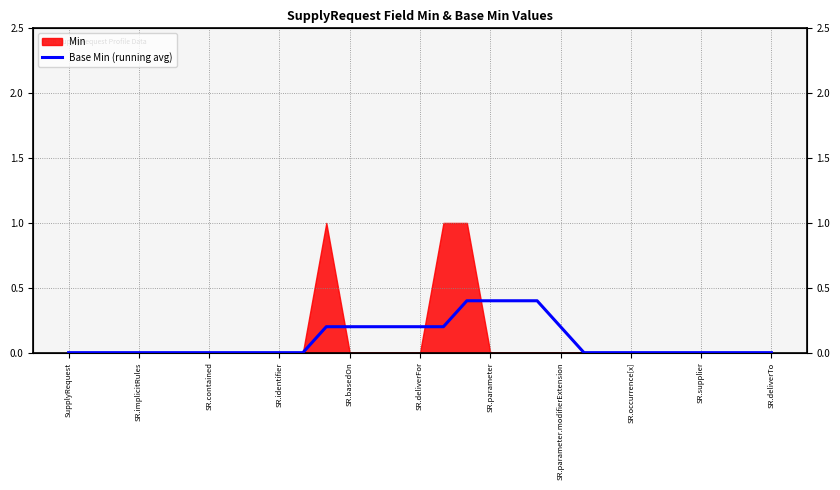

What is the change in value from 11 to 26?

-0.2